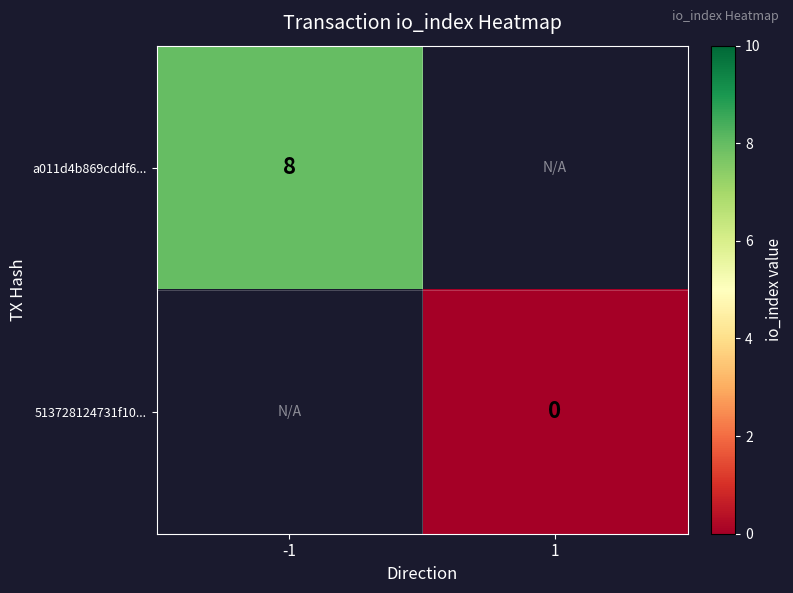

True or false: a011d4b869cddf6... has a value of 8 at -1.

True